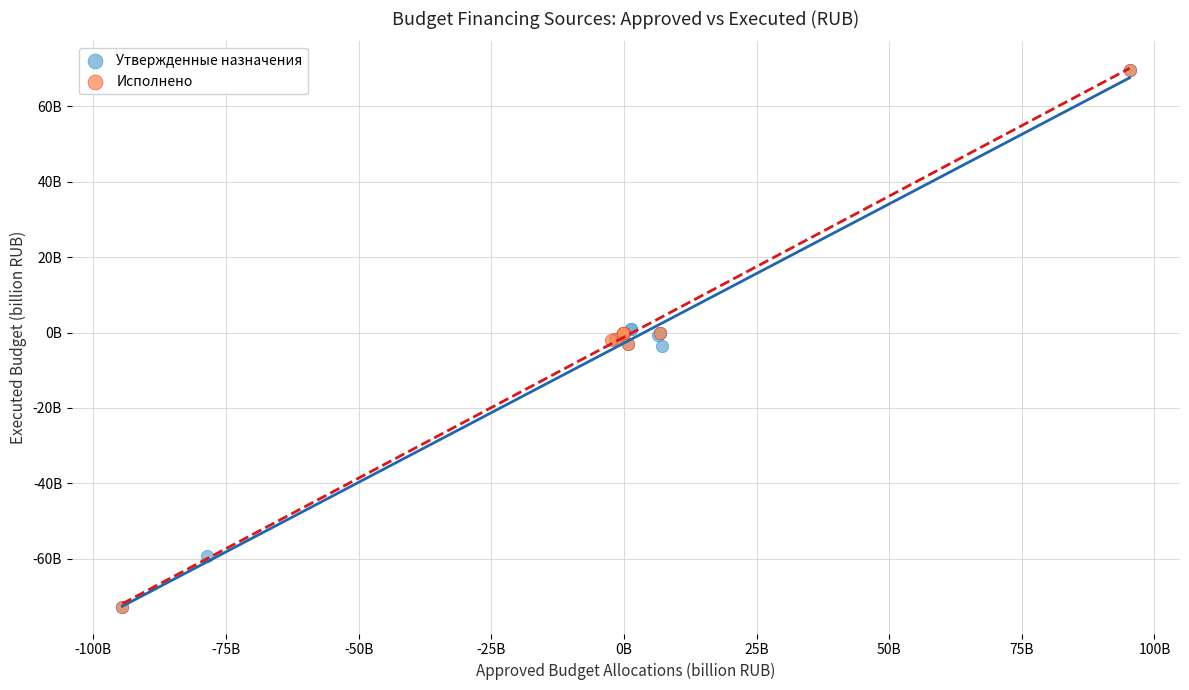

What are all the series names shown in the legend?

Утвержденные назначения, Исполнено